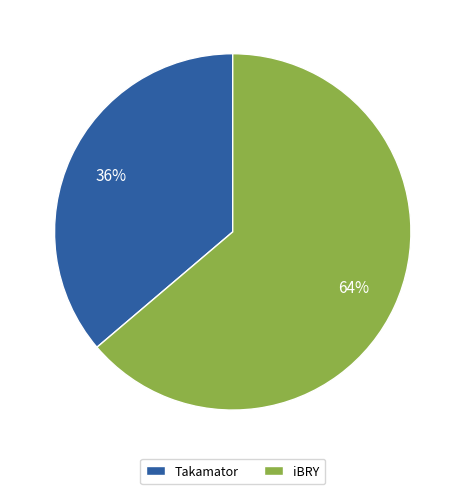

Does iBRY represent more than half of the total?

Yes